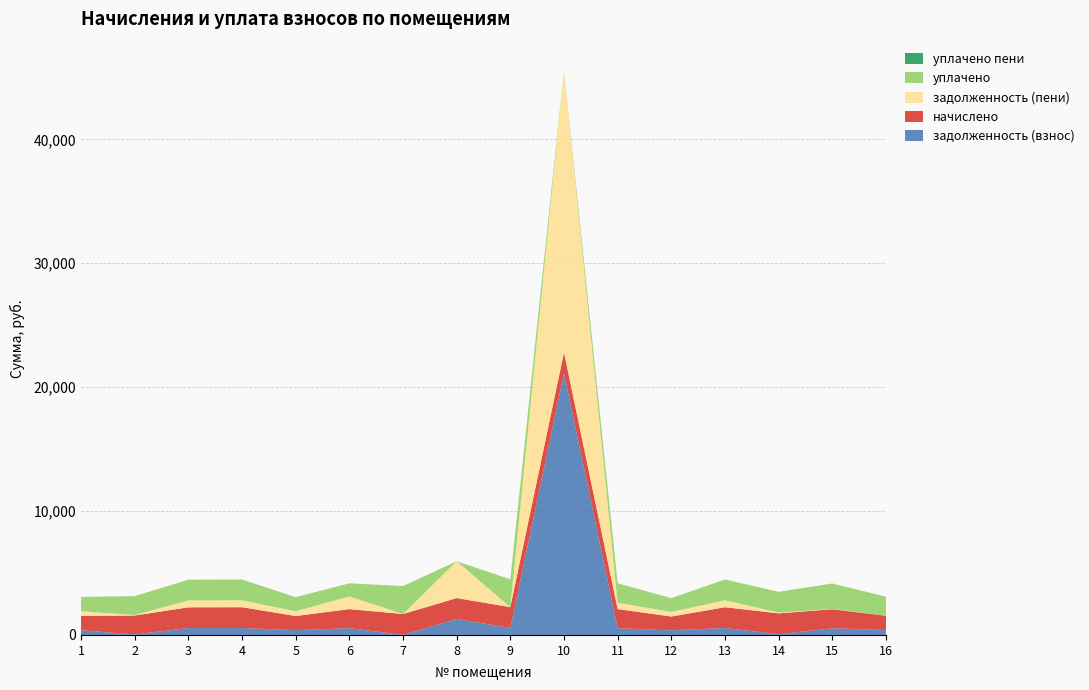

Reading left to right, what are all the values shown in this chart?

задолженность (взнос): 1=383.7	2=38.0	3=557.2	4=559.7	5=381.3	6=547.4	7=0.0	8=1287.9	9=560.9	10=21136.4	11=541.3	12=371.5	13=559.7	14=62.3	15=537.4	16=386.1
начислено: 1=1151.1	2=1528.7	3=1671.7	4=1679.0	5=1143.8	6=1536.1	7=1690.0	8=1686.4	9=1682.7	10=1664.4	11=1543.4	12=1114.5	13=1679.0	14=1679.0	15=1539.7	16=1158.5
задолженность (пени): 1=383.7	2=38.0	3=557.2	4=559.7	5=381.3	6=1026.3	7=0.0	8=2974.2	9=0.0	10=22800.8	11=514.5	12=371.5	13=559.7	14=62.3	15=24.1	16=0.0
уплачено: 1=1151.1	2=1528.7	3=1671.7	4=1679.0	5=1143.8	6=1057.1	7=2253.4	8=0.0	9=2243.6	10=0.0	11=1570.2	12=1114.5	13=1679.0	14=1679.0	15=2053.0	16=1544.6
уплачено пени: 1=0.0	2=0.0	3=0.0	4=0.0	5=0.0	6=0.0	7=0.0	8=0.0	9=0.0	10=0.0	11=0.0	12=0.0	13=0.0	14=0.0	15=0.0	16=0.0